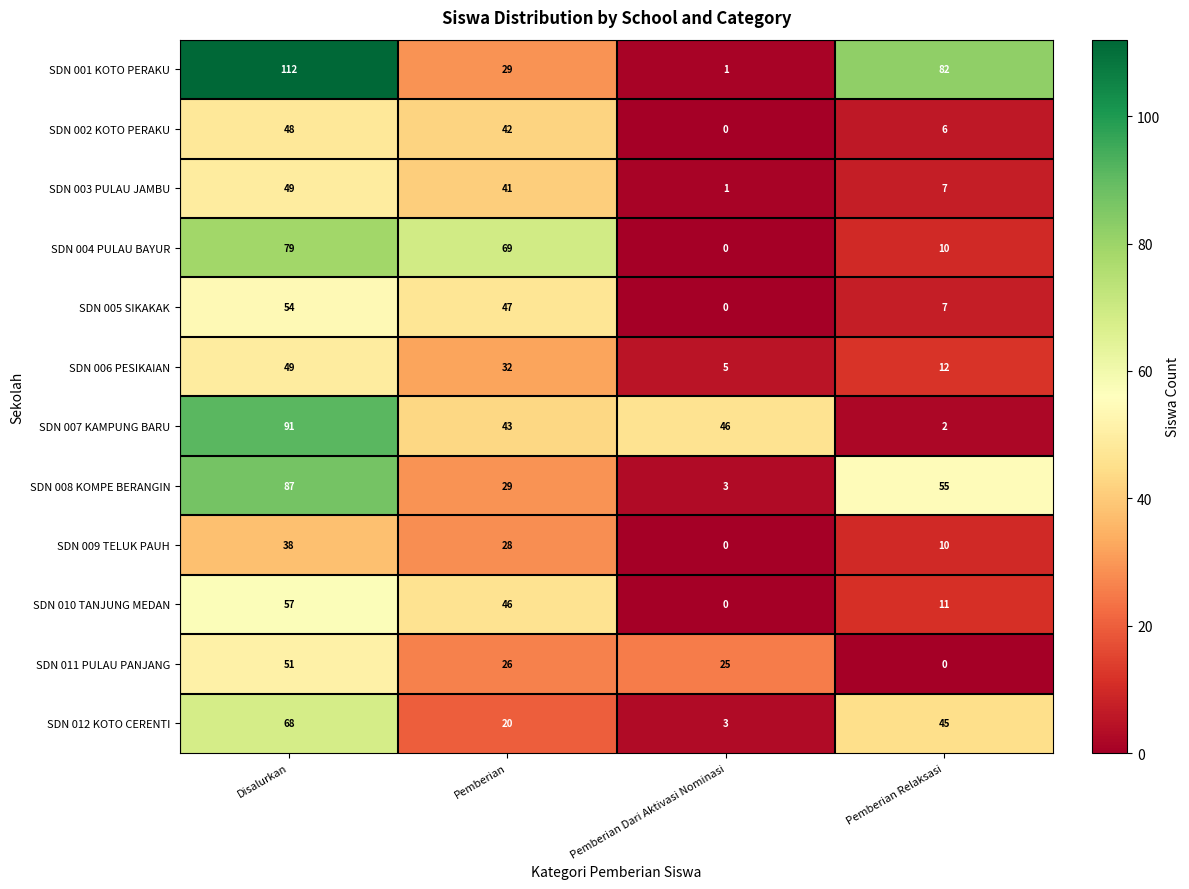

The SDN 010 TANJUNG MEDAN series shows 20 at Disalurkan. True or false?

False